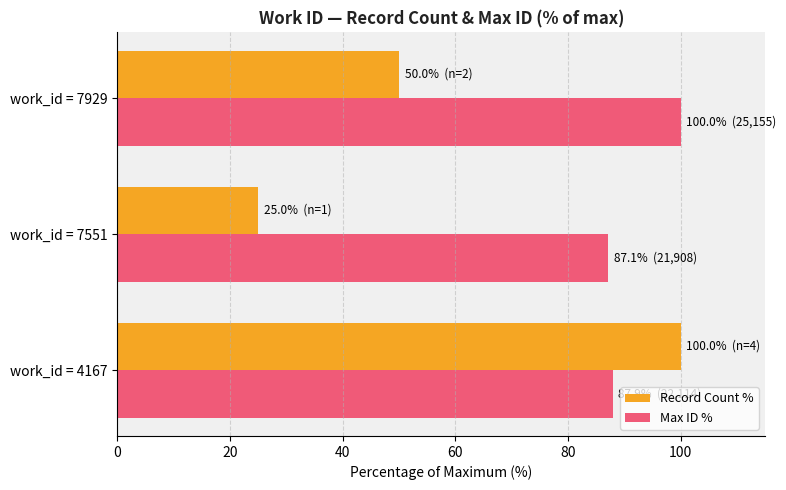

What is the maximum value for Record Count %?

100.0